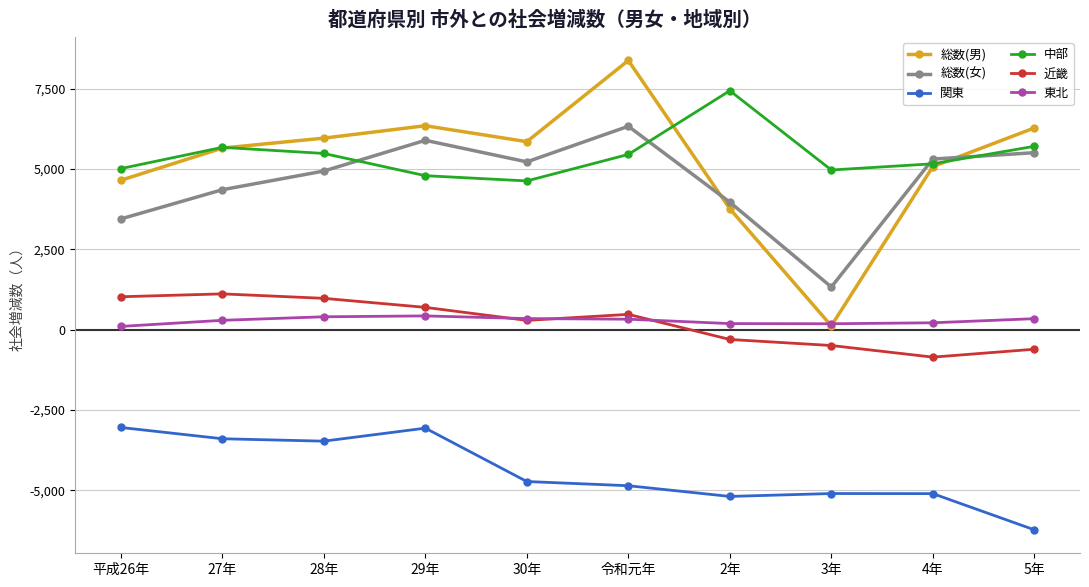

The 関東 series shows -5193 at 2年. True or false?

True